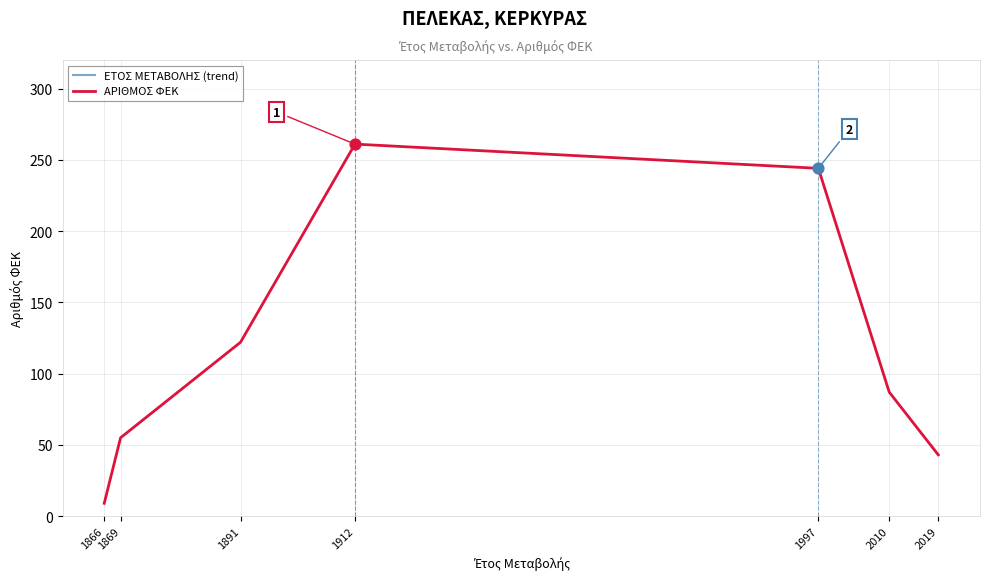

At which category is the sum across all series the highest?

1997